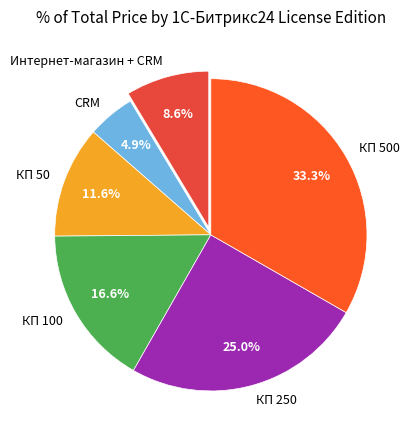

The КП 100 slice represents 17% of the pie. True or false?

True